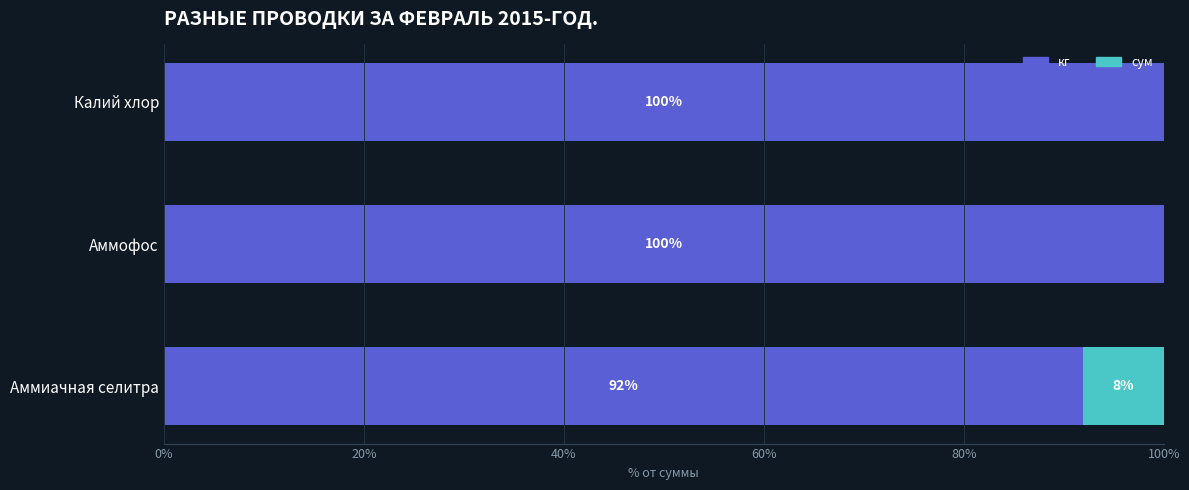

What is the total value across all series at Калий хлор?

100.0